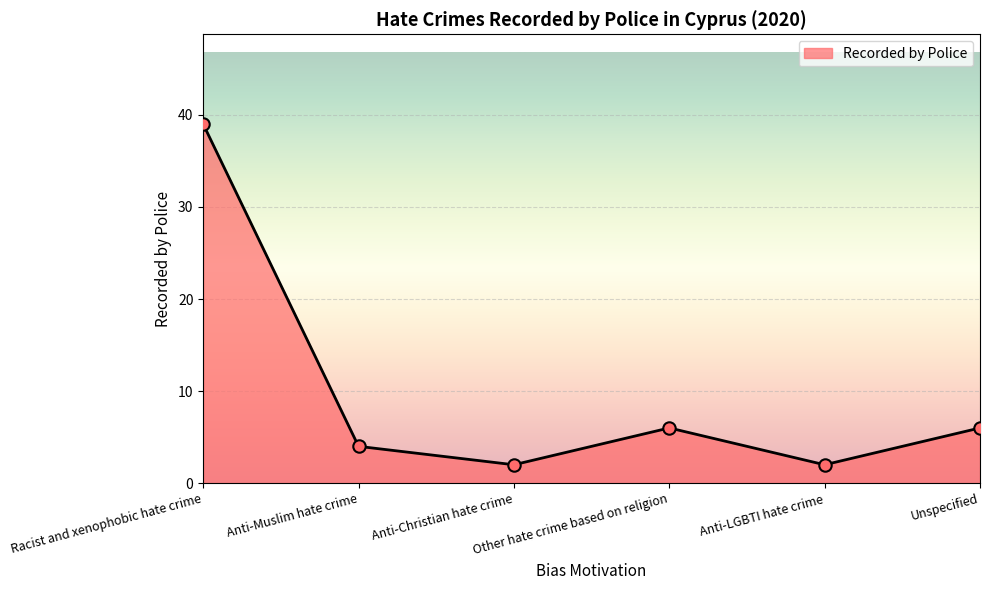

Between Anti-Christian hate crime and Unspecified, which is larger?

Unspecified